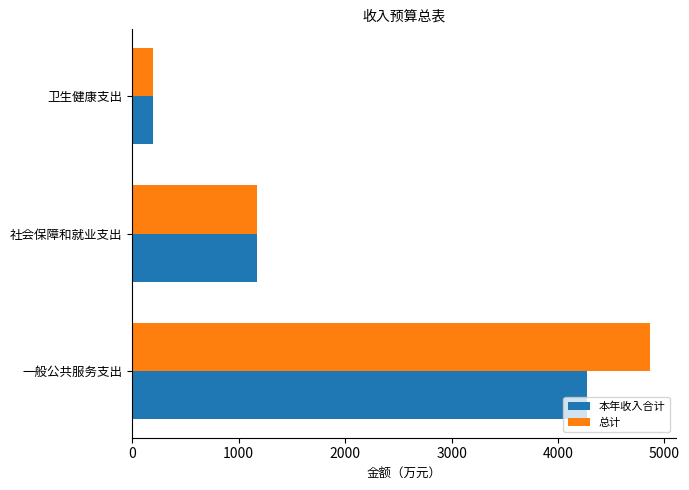

At which category is the sum across all series the highest?

一般公共服务支出